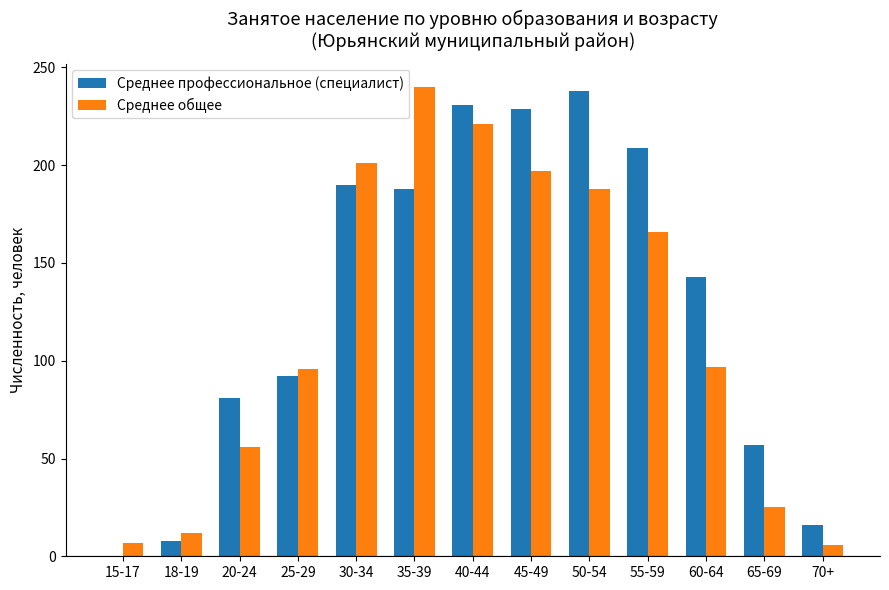

Count the number of data series in this chart.

2